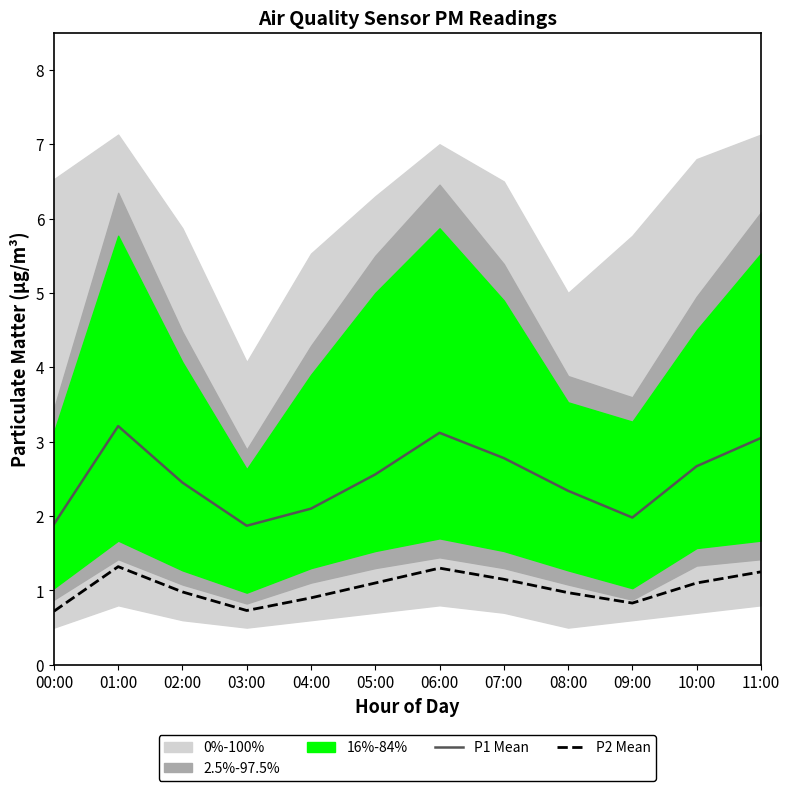

What is the sum of all P2 Mean values?

12.3